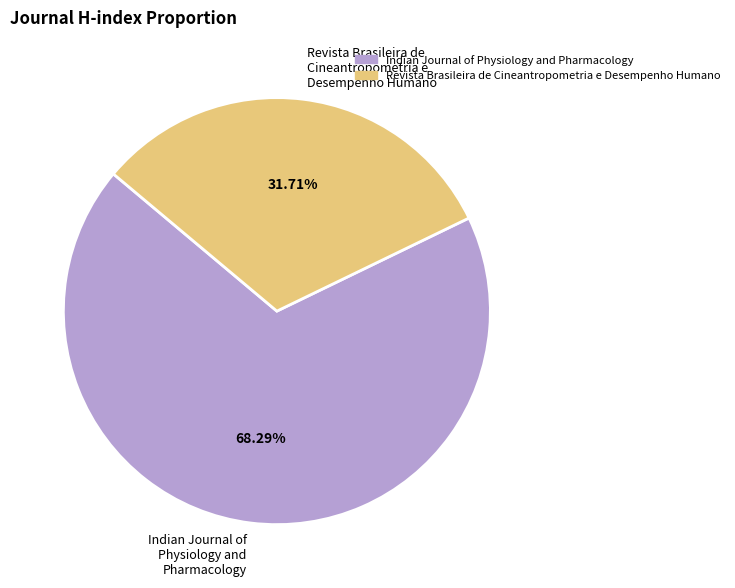

How many slices are in this pie chart?

2